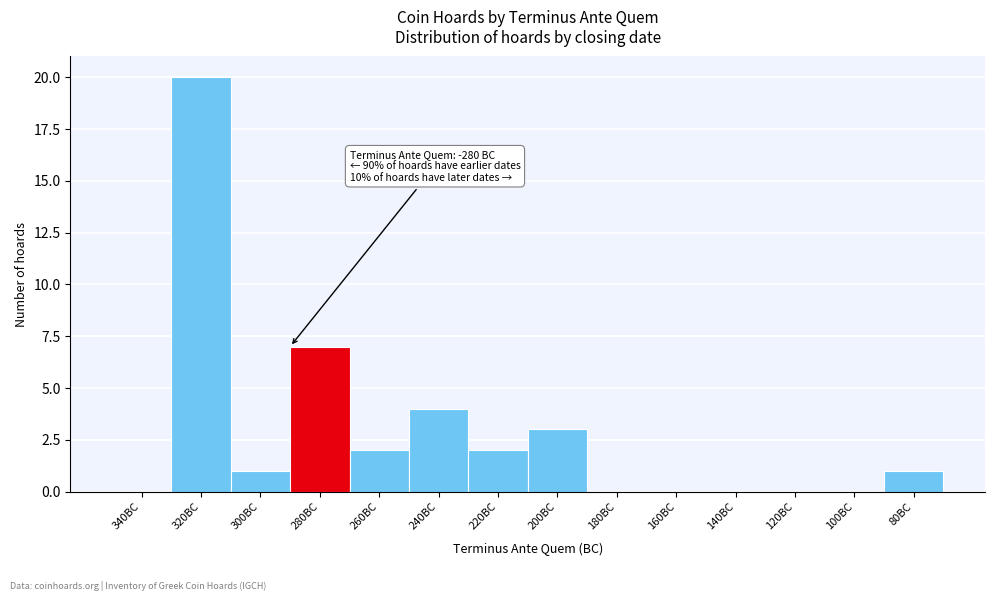

Reading right to left, what are all the values shown in this chart?

80BC=1	100BC=0	120BC=0	140BC=0	160BC=0	180BC=0	200BC=3	220BC=2	240BC=4	260BC=2	280BC=7	300BC=1	320BC=20	340BC=0